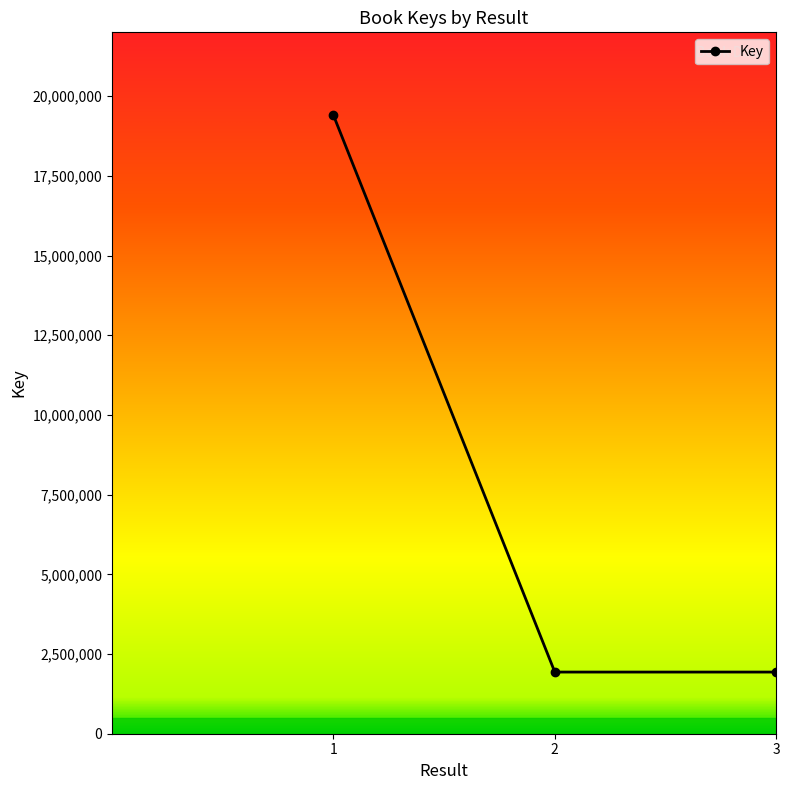

Reading left to right, list all the values displayed in this chart.

19401657	1933928	1933928